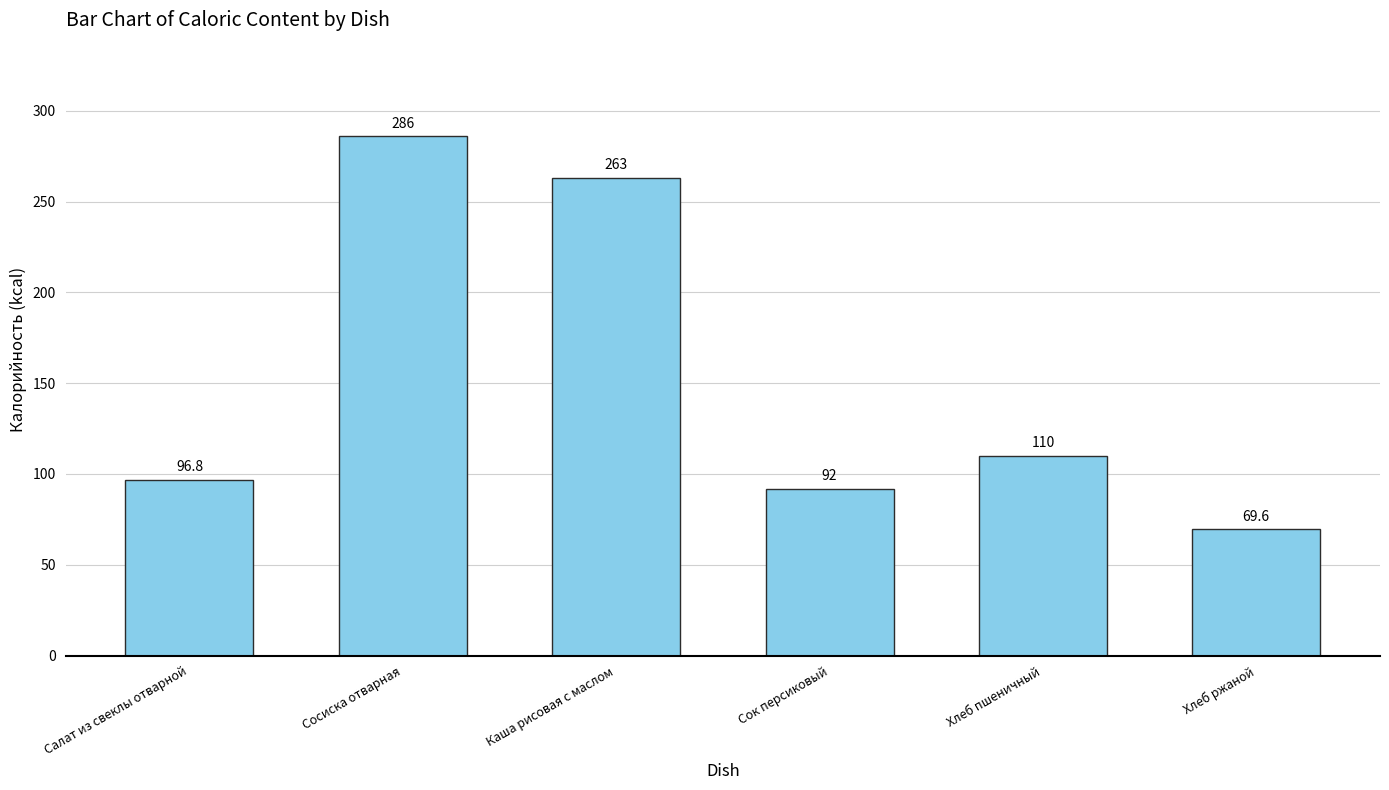

What is the ratio of the value at Хлеб ржаной to the value at Каша рисовая с маслом?

0.3